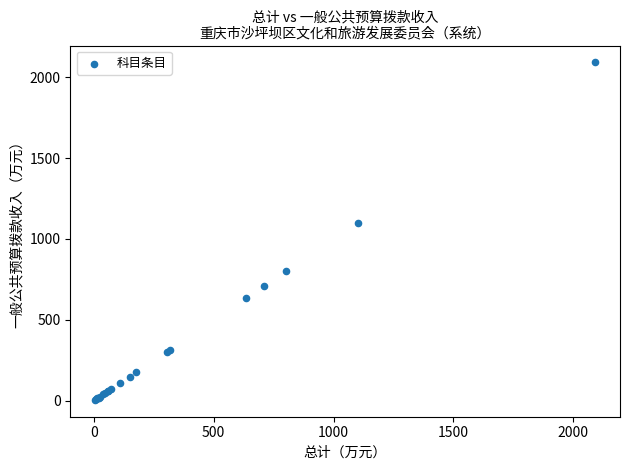

What Y value in the scatter plot is closest to 1048?

1100.0